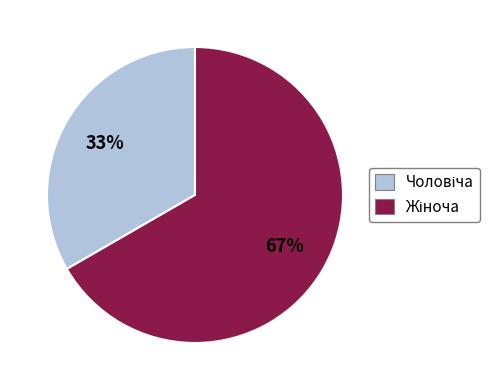

Is there any slice that represents more than half of the pie?

Yes